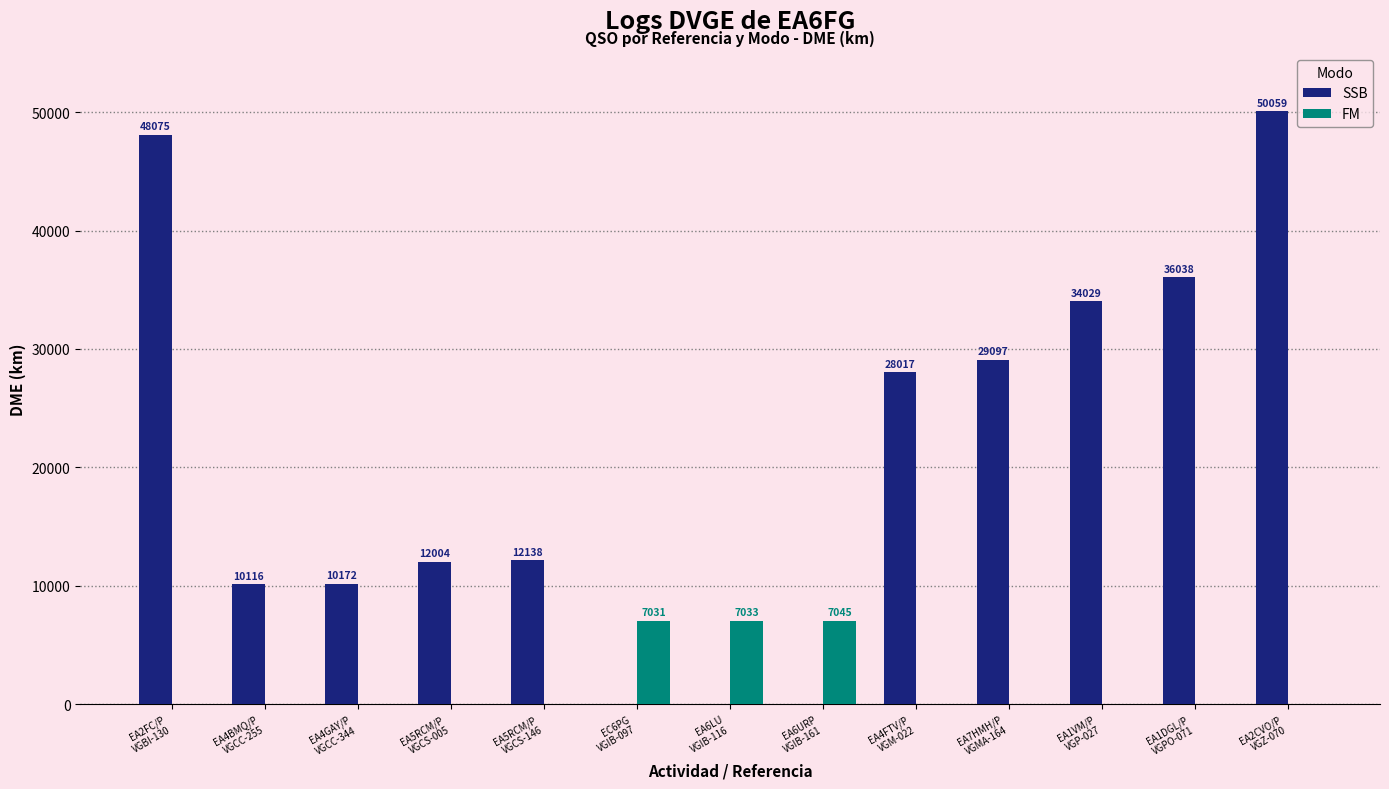

How many categories are shown in the chart?

13